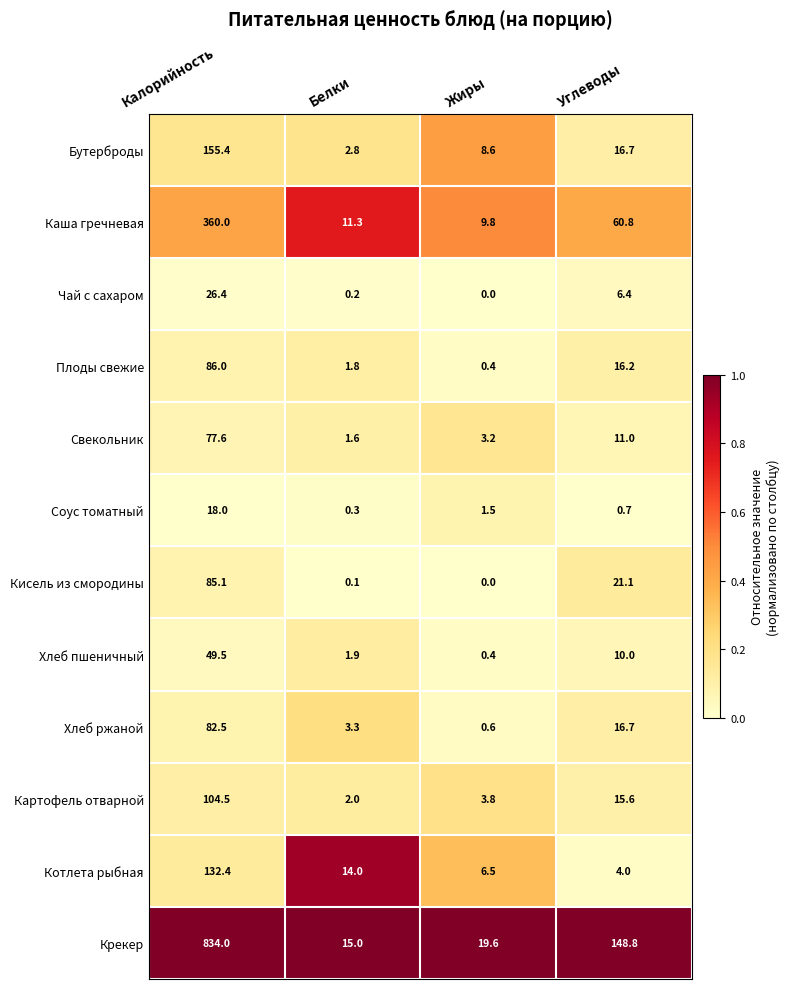

What is the difference between the highest and lowest values at Жиры?

19.6